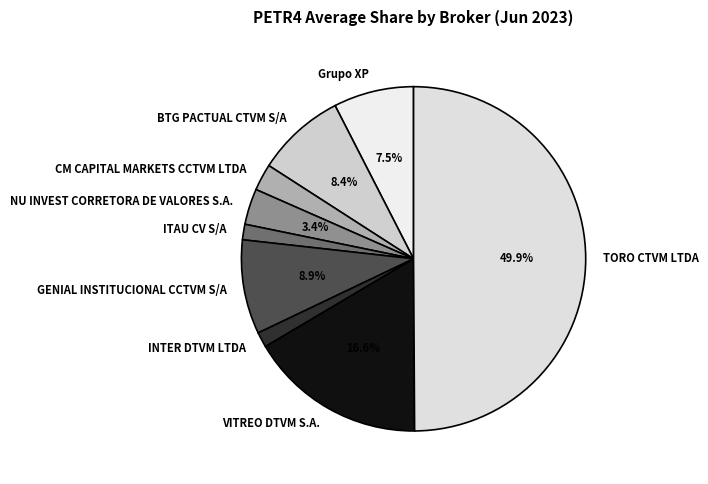

To the nearest percent, what is the difference between the largest and smallest slice percentages?

48%